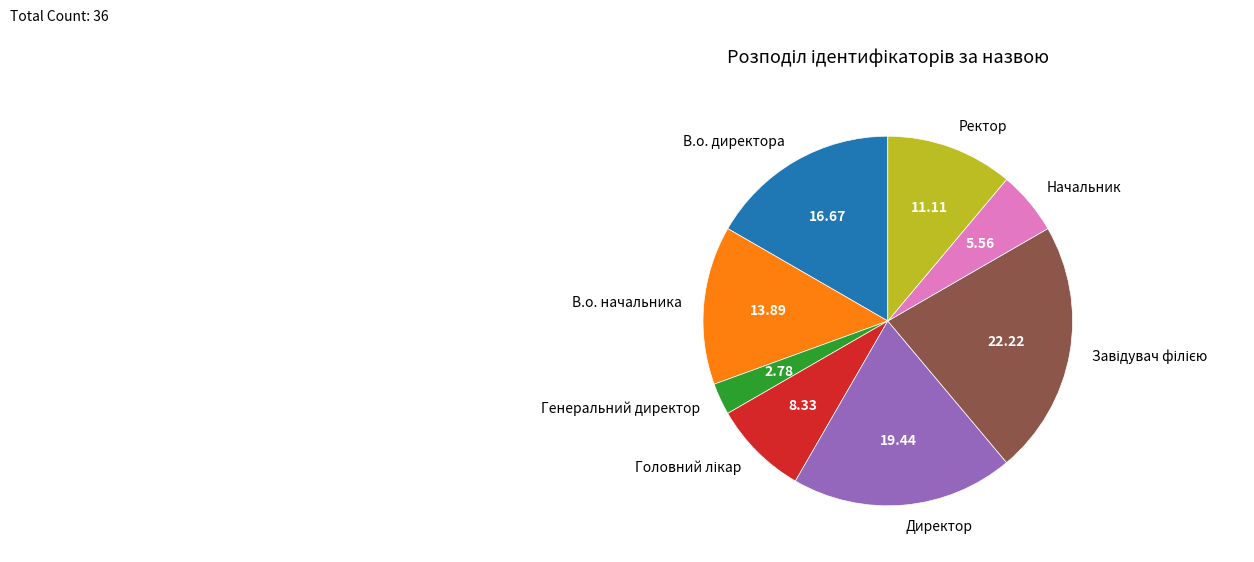

Does any single category account for the majority?

No